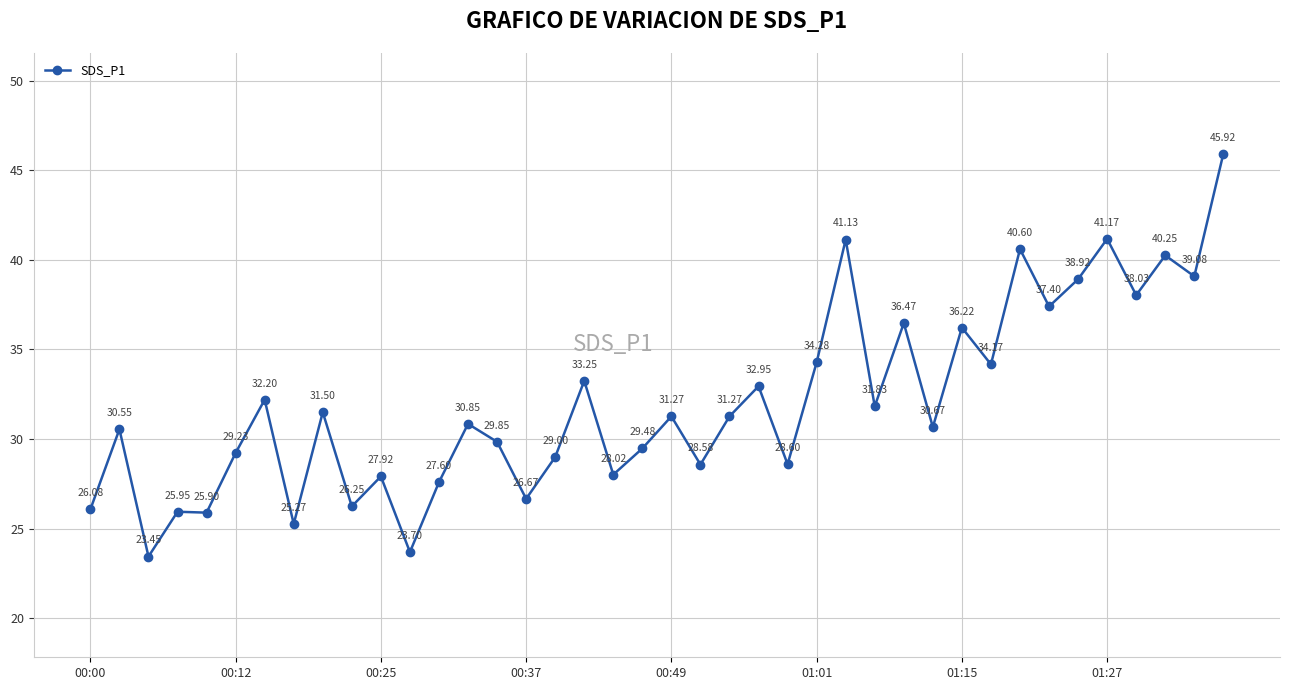

How many points are higher than both their immediate neighbors (excluding endpoints)?

15